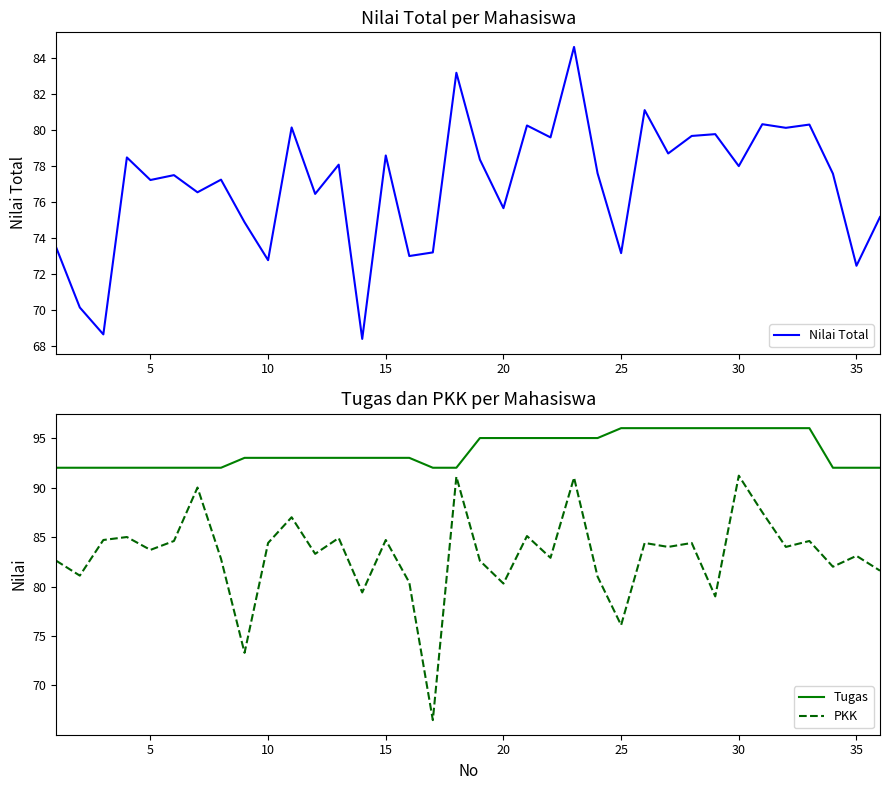

True or false: Tugas has more than 0 points higher than both neighbors.

False